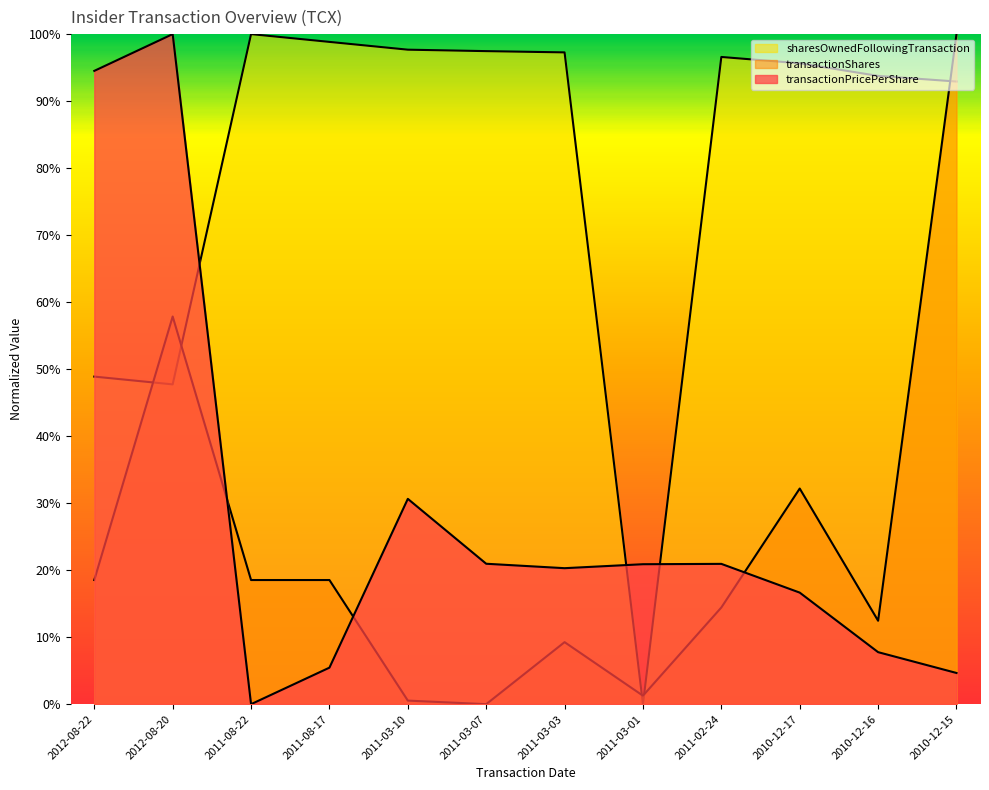

How many values in the transactionPricePerShare series exceed 0?

11